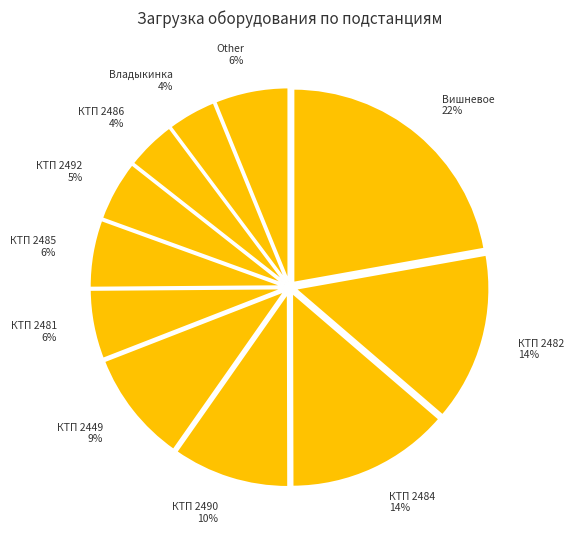

How many slices are in this pie chart?

11